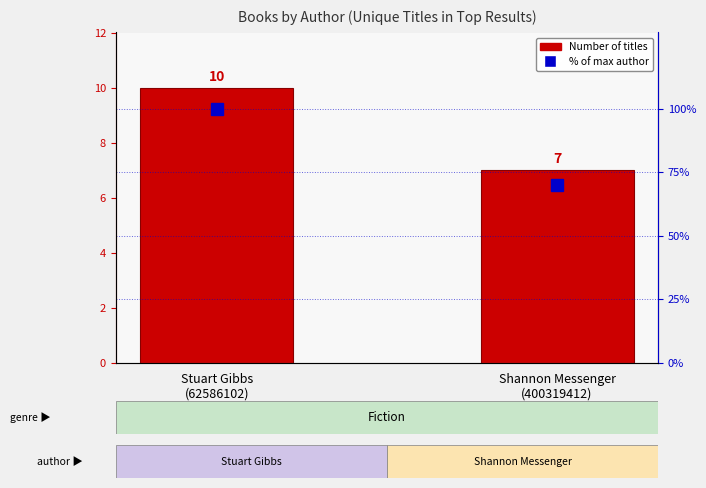

Reading right to left, list all the values displayed in this chart.

Number of Titles: 7	10
% of max: 70	100